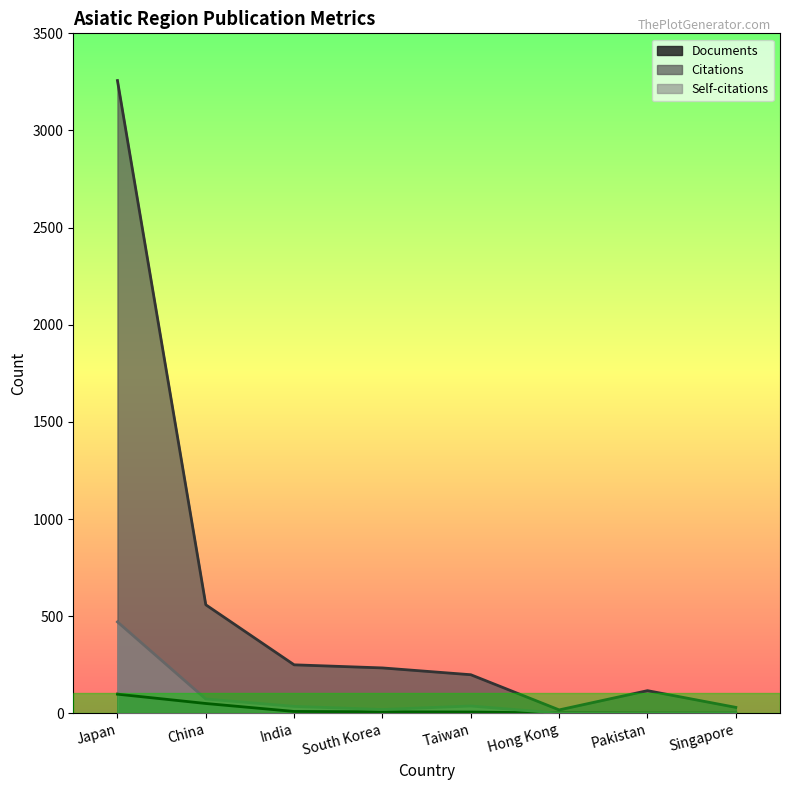

What is the spread (max minus min) of values at Singapore?

30